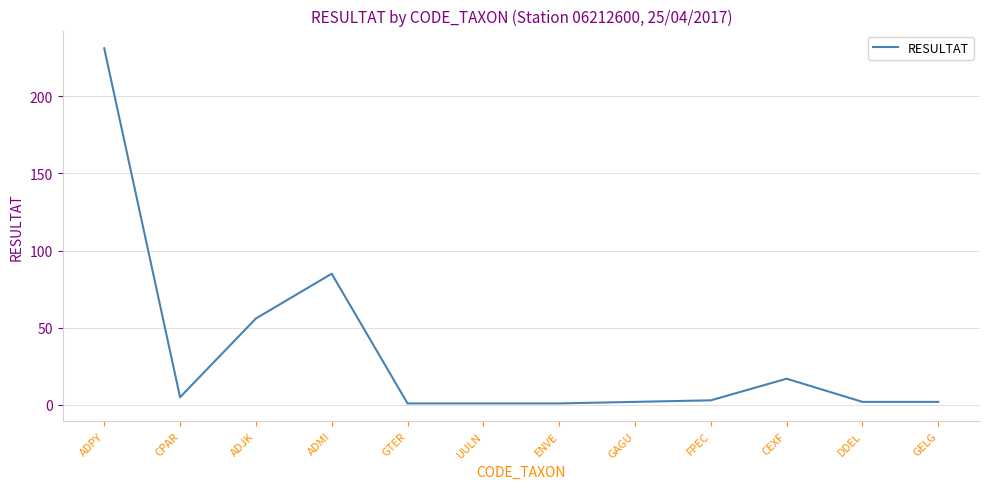

The value at ADMI is 149. True or false?

False